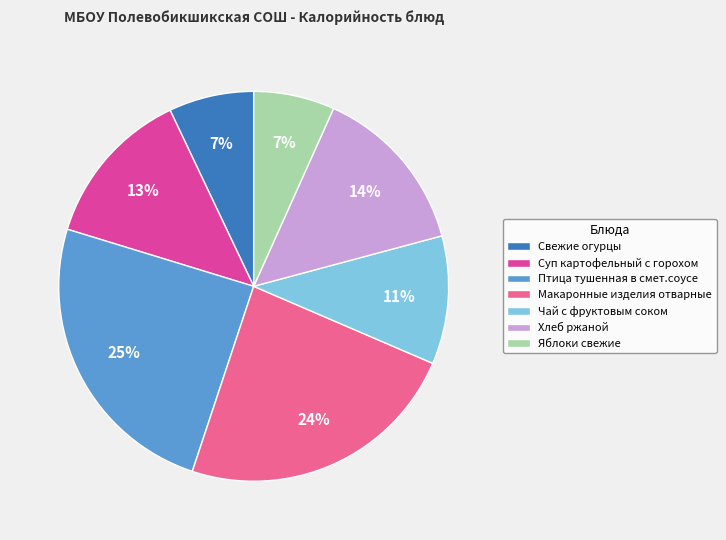

To the nearest percent, what portion does Птица тушенная в смет.соусе represent?

25%